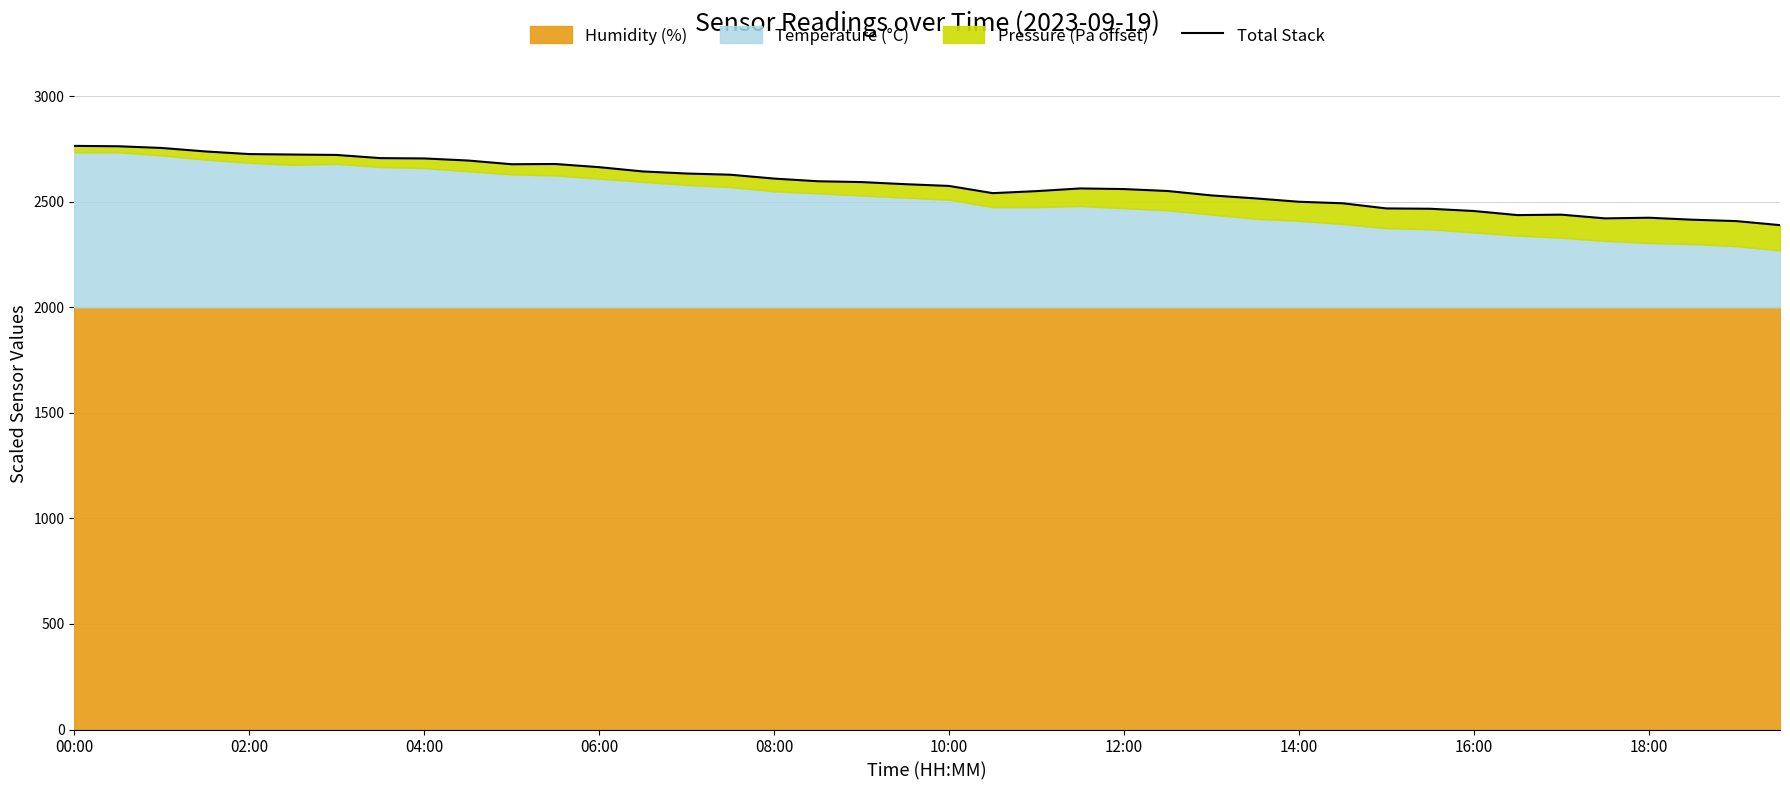

Approximately how many times larger is the value at 16:00 compared to 11?

1.0